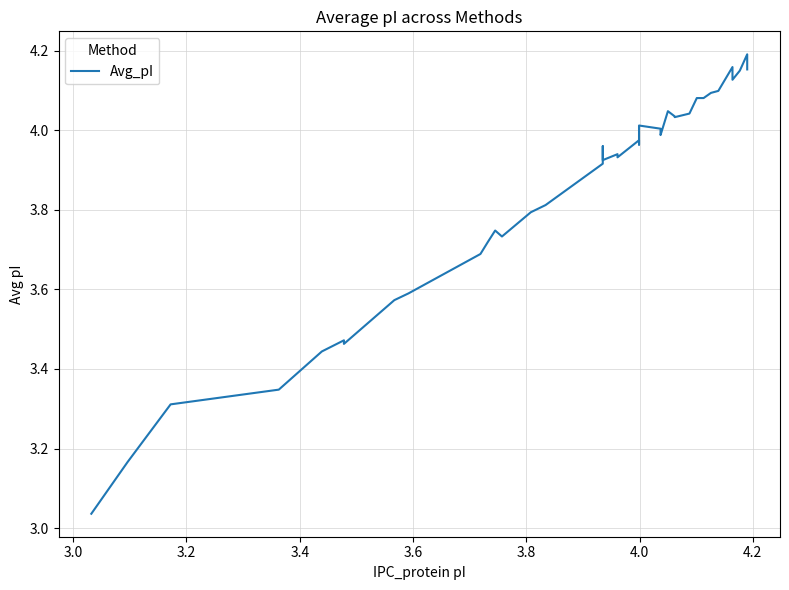

Reading left to right, what are all the values shown in this chart?

3.0	3.2	3.3	3.3	3.4	3.5	3.5	3.6	3.6	3.7	3.7	3.7	3.7	3.8	3.8	3.9	4.0	3.9	3.9	3.9	4.0	4.0	4.0	4.0	4.0	4.0	4.0	4.0	4.0	4.0	4.1	4.1	4.1	4.1	4.2	4.1	4.2	4.2	4.2